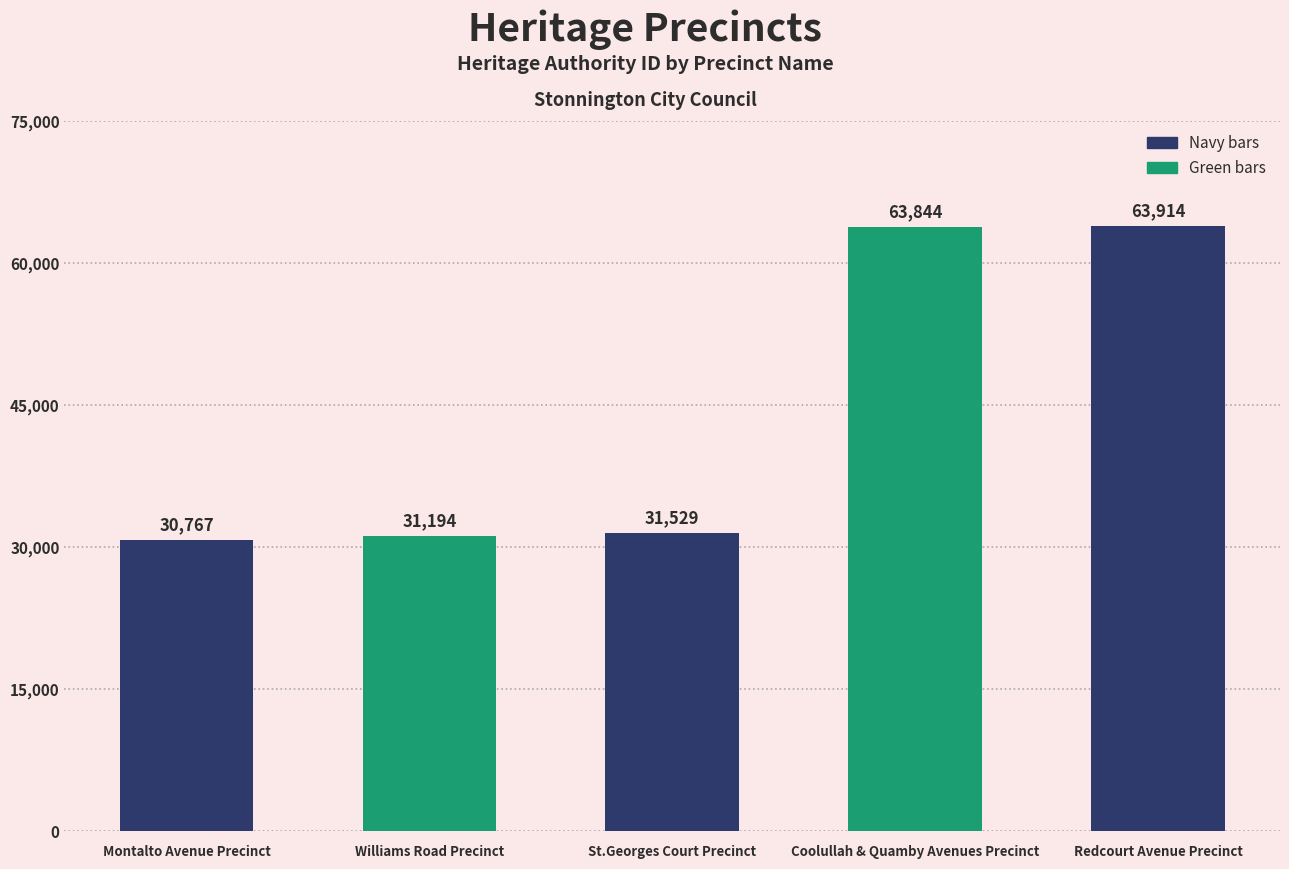

Are the bars horizontal?

No